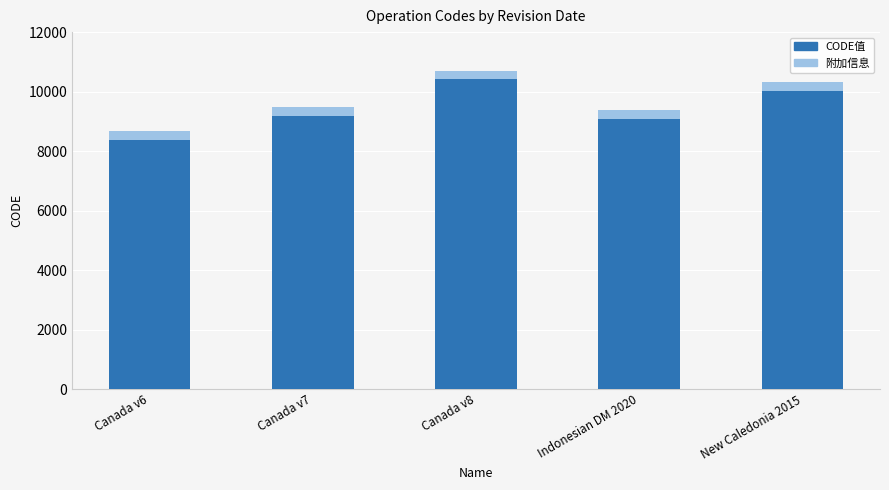

Count the number of categories in the chart.

5